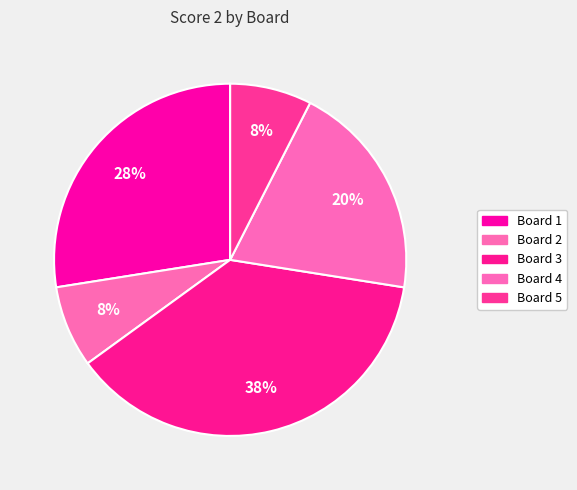

To the nearest percent, what is the combined percentage of Board 5 and Board 1?

35%